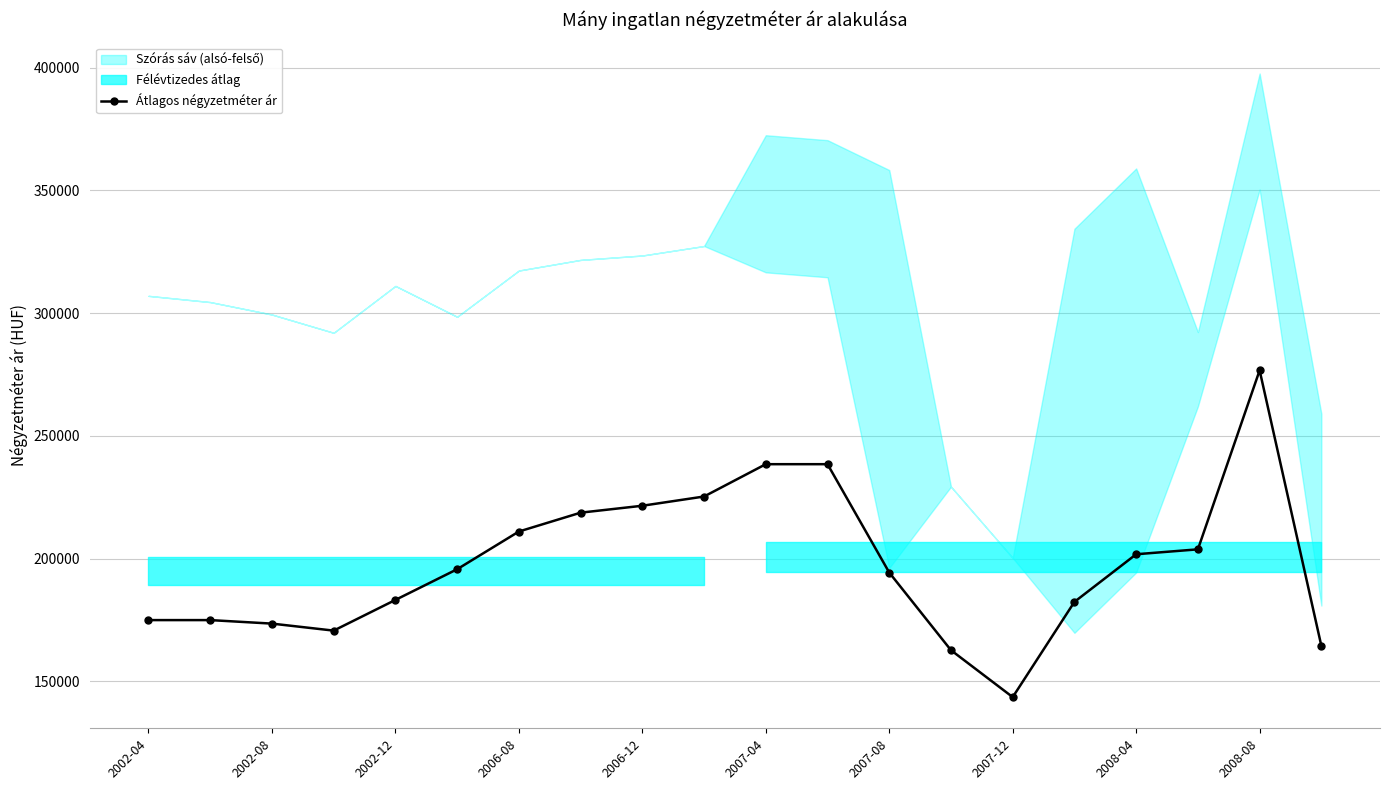

At which label does Átlagos négyzetméter ár reach its minimum?

2007-12